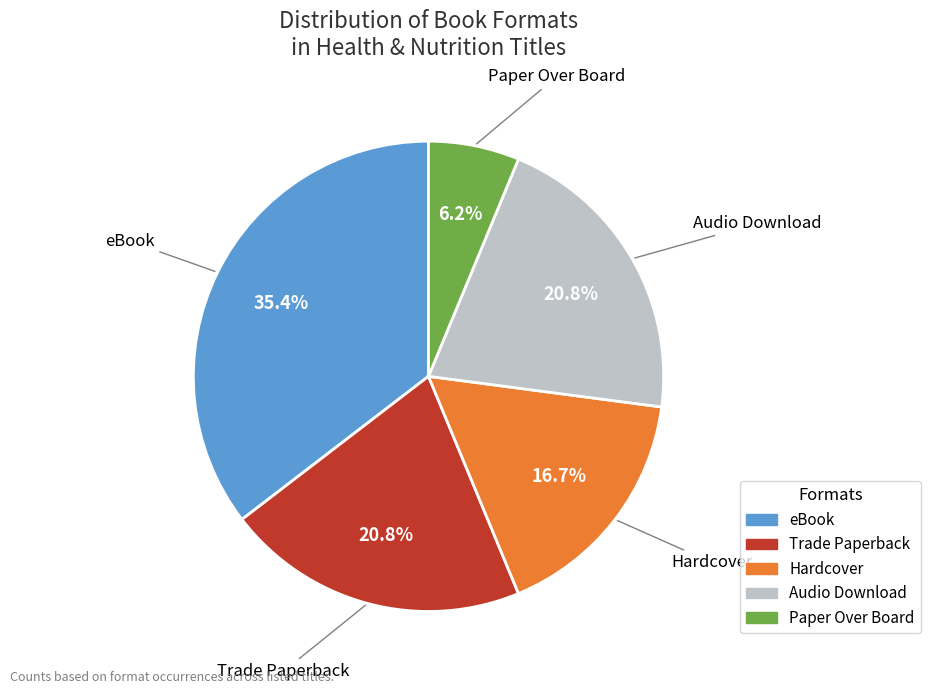

The eBook slice represents 35% of the pie. True or false?

True